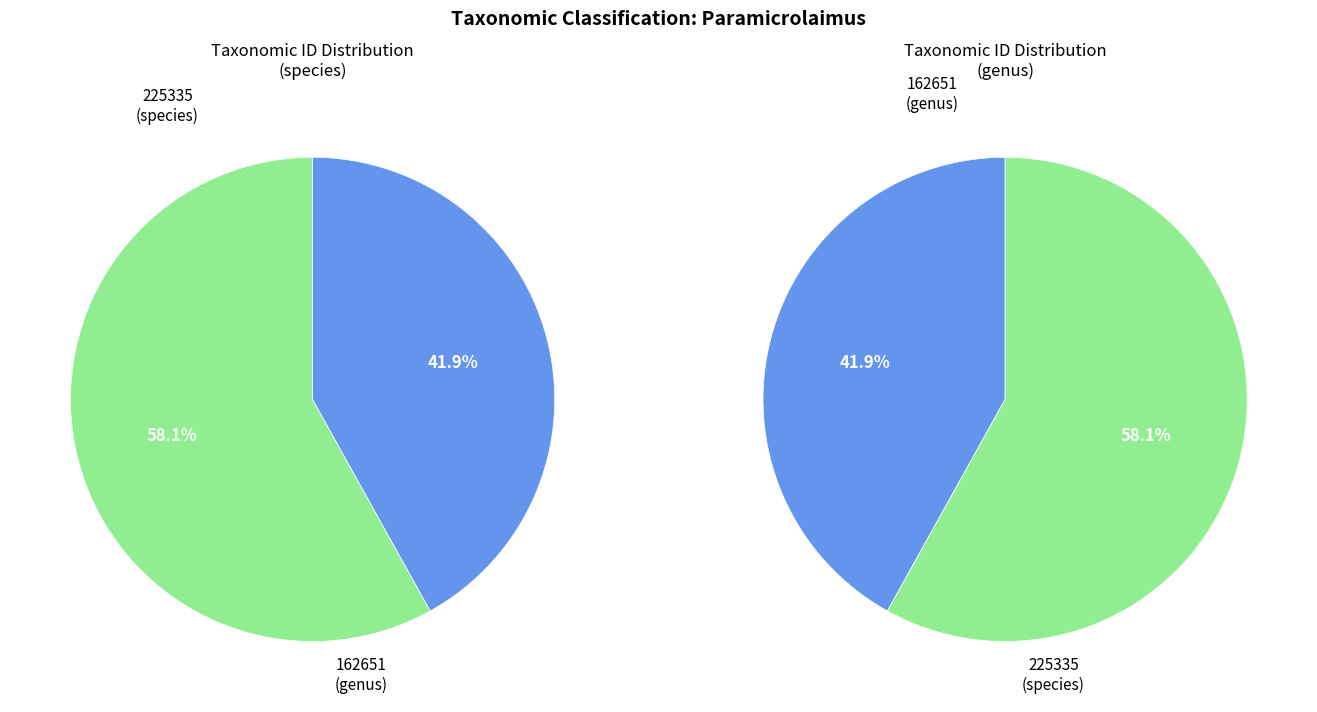

To the nearest percent, what percentage of the pie is 162651?

42%